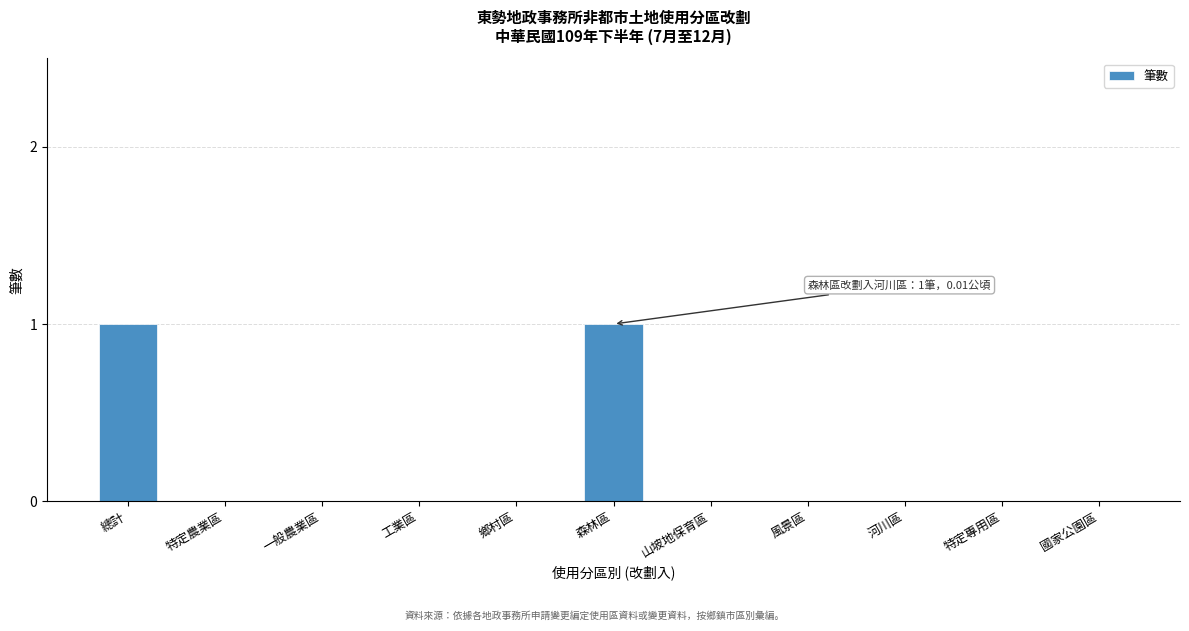

Reading left to right, what are all the values shown in this chart?

總計=1	特定農業區=0	一般農業區=0	工業區=0	鄉村區=0	森林區=1	山坡地保育區=0	風景區=0	河川區=0	特定專用區=0	國家公園區=0